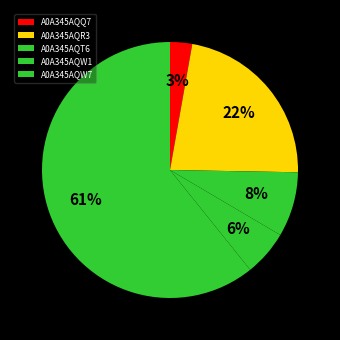

Which category has the smallest portion of the pie?

A0A345AQQ7